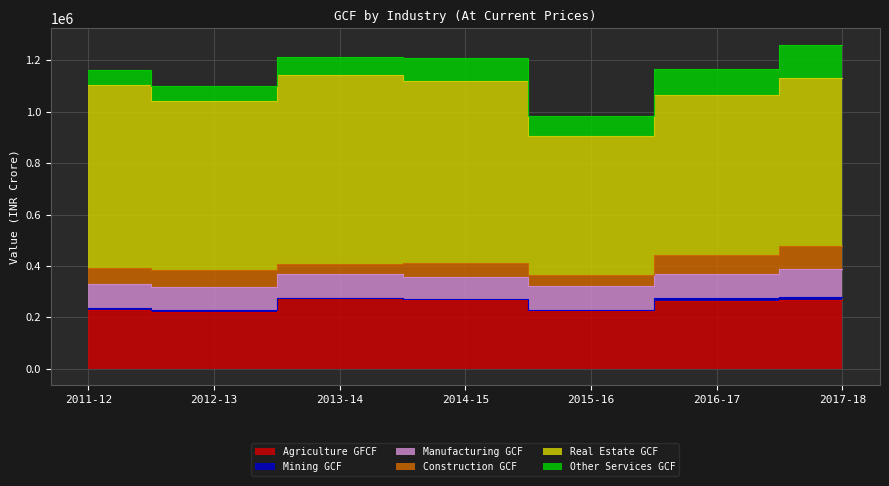

Reading left to right, extract all data points from this chart.

Agriculture GFCF: 2011-12=229589	2012-13=221788	2013-14=273903	2014-15=267174	2015-16=224109	2016-17=263577	2017-18=267754
Mining GCF: 2011-12=7481	2012-13=7946	2013-14=2940	2014-15=5739	2015-16=6535	2016-17=10549	2017-18=13141
Manufacturing GCF: 2011-12=91170	2012-13=89082	2013-14=91804	2014-15=85783	2015-16=91444	2016-17=95550	2017-18=106041
Construction GCF: 2011-12=65383	2012-13=67603	2013-14=41101	2014-15=51858	2015-16=43017	2016-17=74742	2017-18=89762
Real Estate GCF: 2011-12=712305	2012-13=655912	2013-14=732927	2014-15=710241	2015-16=540771	2016-17=619579	2017-18=654425
Other Services GCF: 2011-12=56551	2012-13=57046	2013-14=72461	2014-15=87559	2015-16=79057	2016-17=104570	2017-18=130909